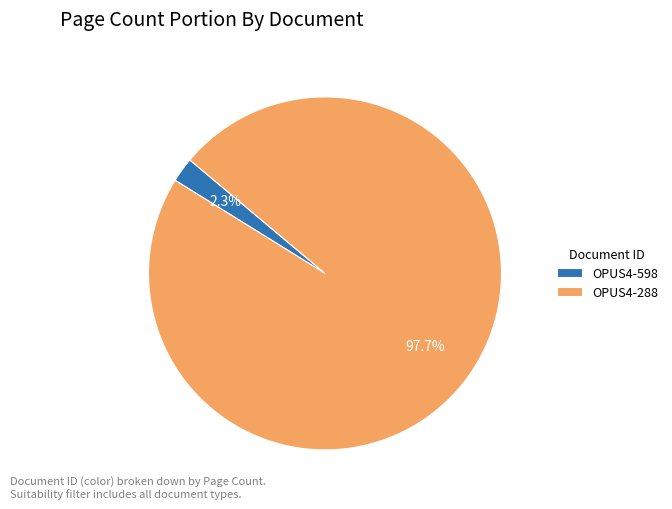

What is the total percentage of OPUS4-598 and OPUS4-288?

100.0%